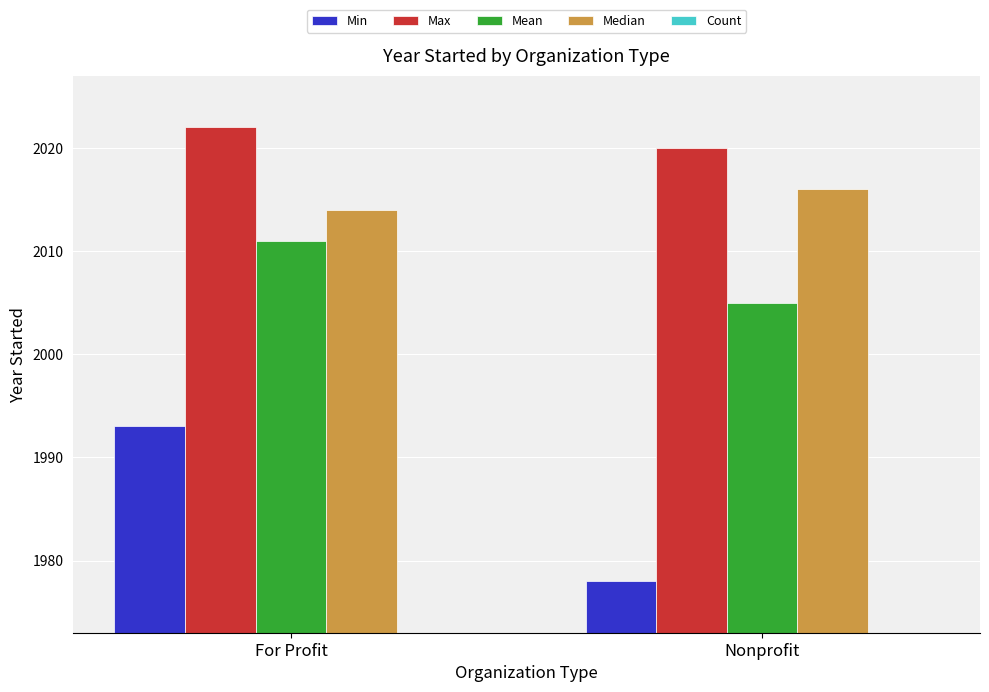

The Mean series shows 2005 at Nonprofit. True or false?

True